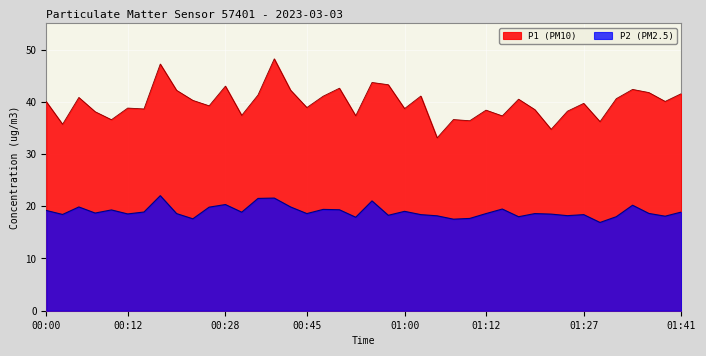

How many distinct data groups are displayed?

2